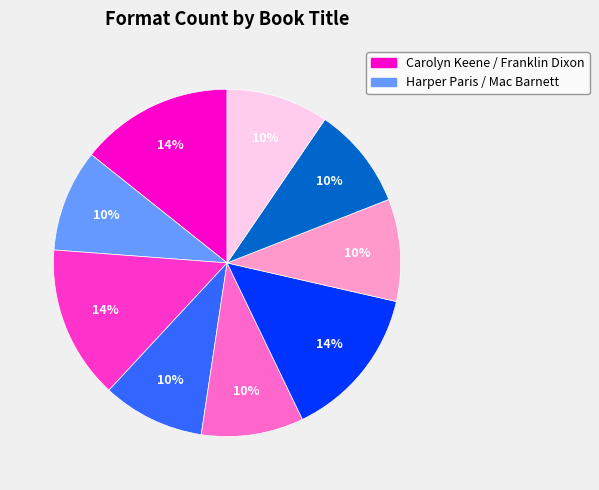

Does any single category account for the majority?

No